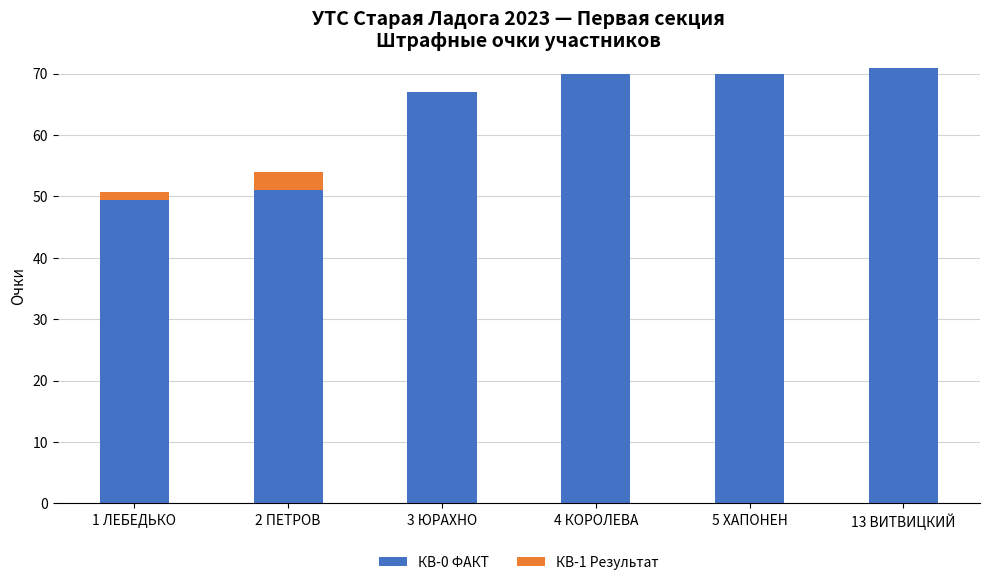

How many categories are shown in the chart?

6